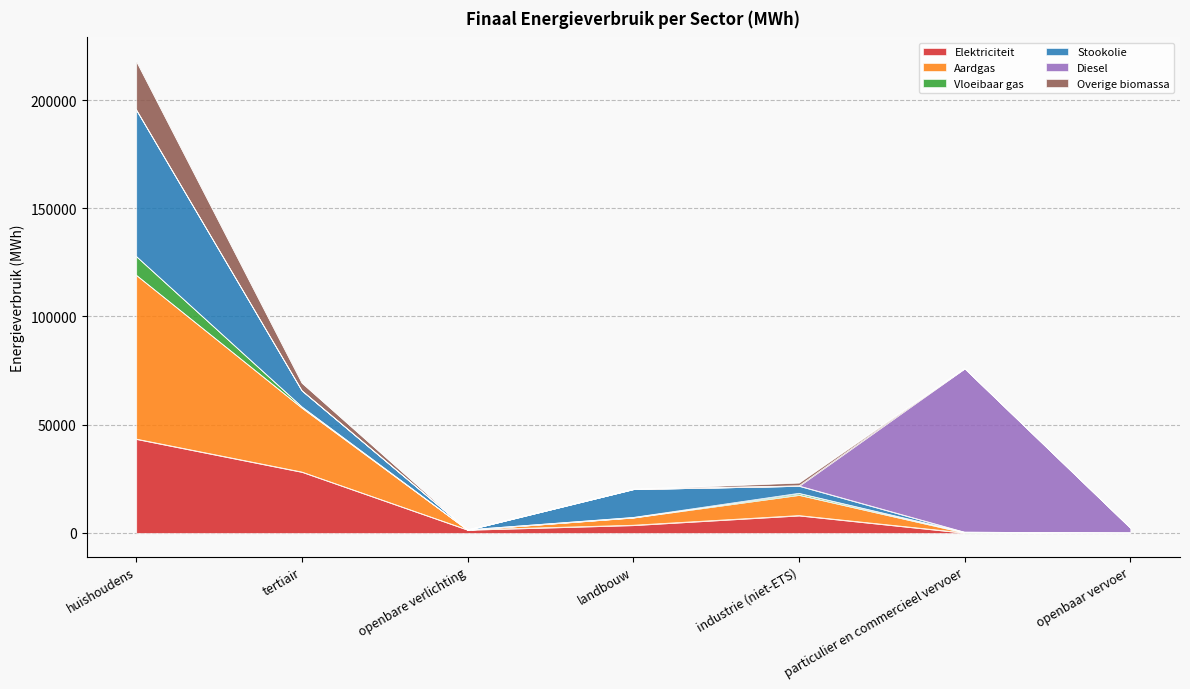

At which category is the sum across all series the highest?

huishoudens